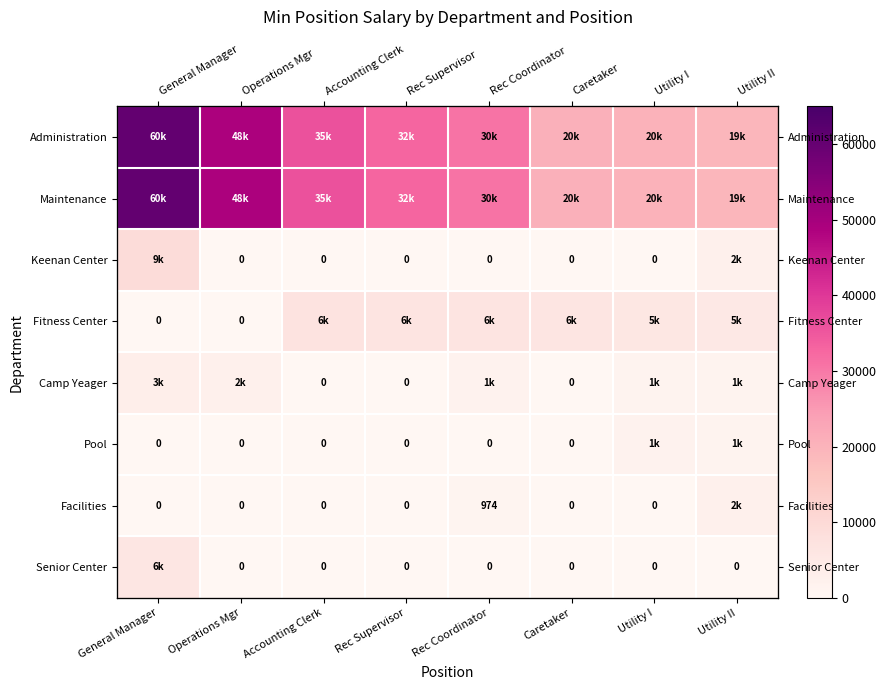

Which has a higher value, Utility I or Caretaker?

Caretaker